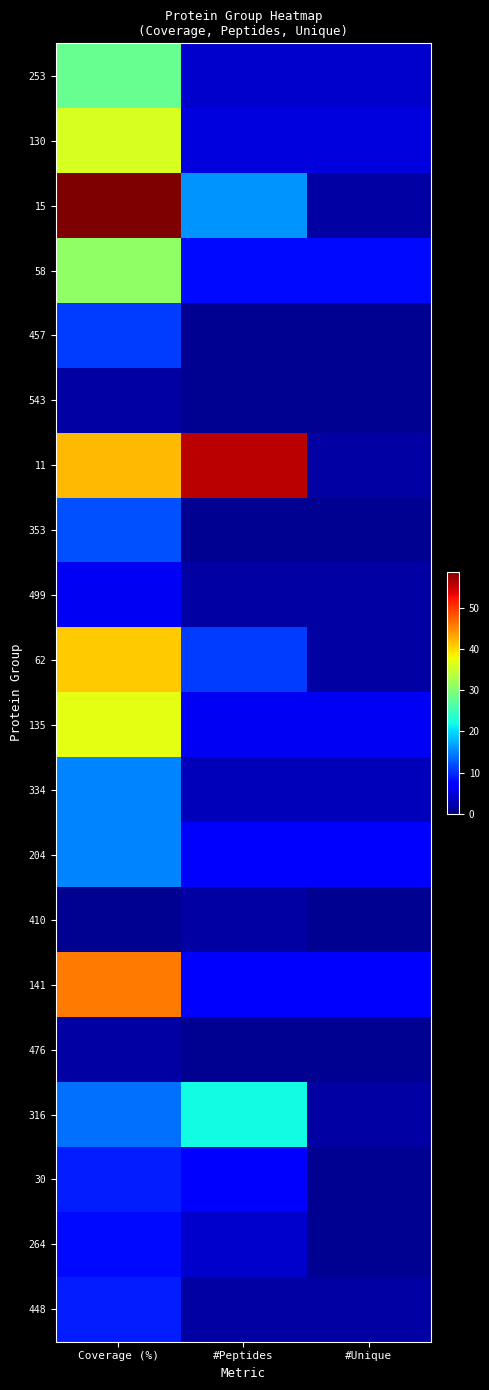

Reading right to left, what are all the values shown in this chart?

253: #Unique=4	#Peptides=4	Coverage (%)=28
130: #Unique=5	#Peptides=5	Coverage (%)=36
15: #Unique=2	#Peptides=16	Coverage (%)=59
58: #Unique=8	#Peptides=8	Coverage (%)=31
457: #Unique=1	#Peptides=1	Coverage (%)=11
543: #Unique=1	#Peptides=1	Coverage (%)=2
11: #Unique=2	#Peptides=56	Coverage (%)=42
353: #Unique=1	#Peptides=1	Coverage (%)=12
499: #Unique=2	#Peptides=2	Coverage (%)=6
62: #Unique=2	#Peptides=11	Coverage (%)=41
135: #Unique=6	#Peptides=6	Coverage (%)=37
334: #Unique=3	#Peptides=3	Coverage (%)=15
204: #Unique=7	#Peptides=7	Coverage (%)=15
410: #Unique=1	#Peptides=2	Coverage (%)=1
141: #Unique=7	#Peptides=7	Coverage (%)=46
476: #Unique=1	#Peptides=1	Coverage (%)=2
316: #Unique=2	#Peptides=22	Coverage (%)=14
30: #Unique=1	#Peptides=7	Coverage (%)=9
264: #Unique=1	#Peptides=4	Coverage (%)=8
448: #Unique=2	#Peptides=2	Coverage (%)=9